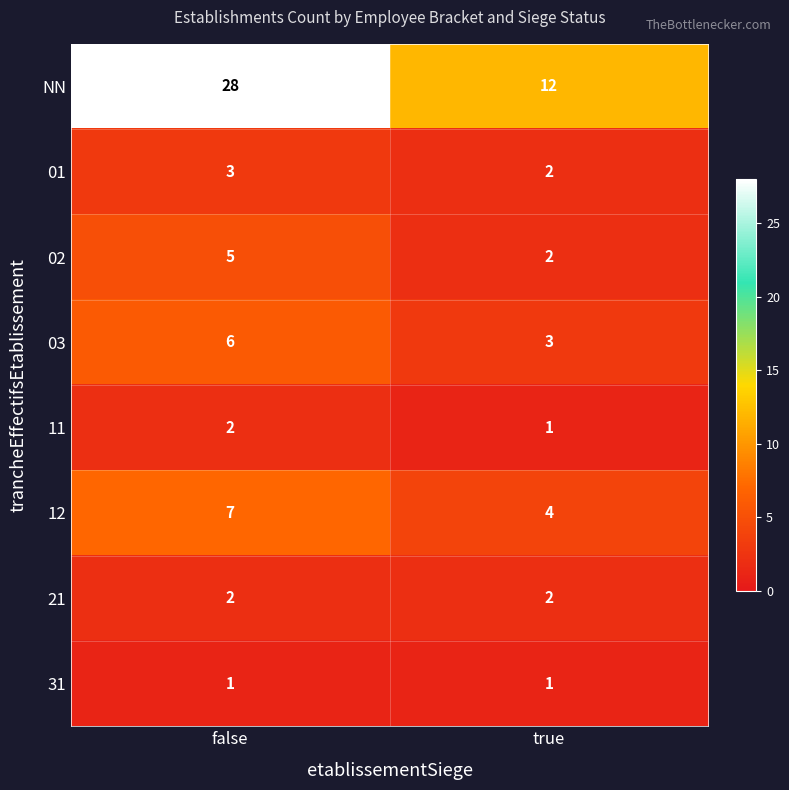

At how many categories does at least one series exceed 16?

1